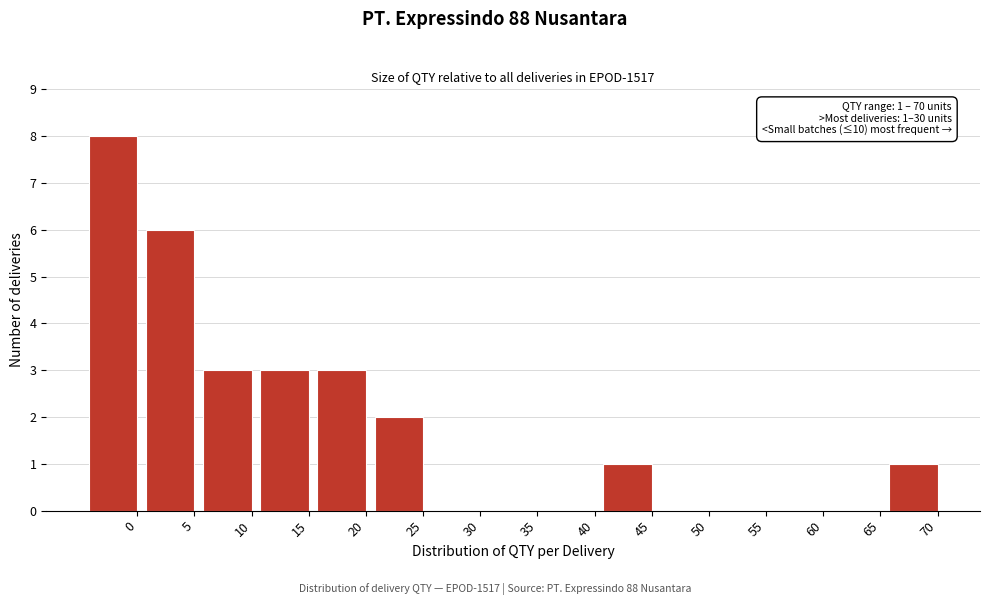

Reading right to left, transcribe all the data shown in this chart.

70=1	65=0	60=0	55=0	50=0	45=1	40=0	35=0	30=0	25=2	20=3	15=3	10=3	5=6	0=8